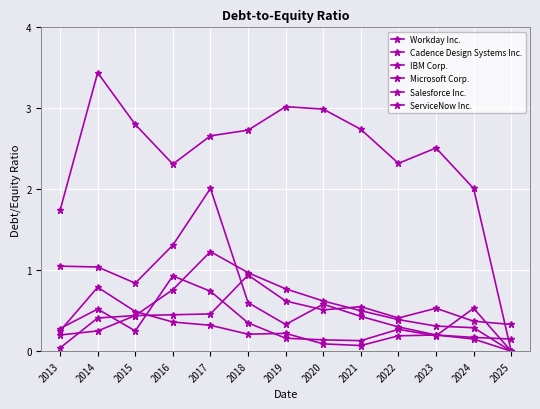

List the labels in order of ServiceNow Inc. value, smallest first.

2025, 2024, 2023, 2022, 2019, 2021, 2020, 2018, 2015, 2014, 2013, 2016, 2017